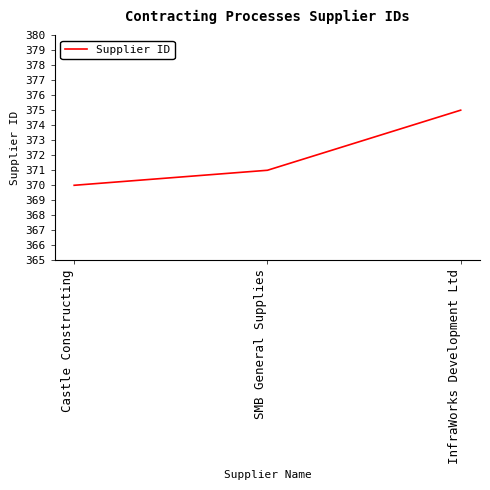

Rank the categories by value from highest to lowest.

InfraWorks Development Ltd, SMB General Supplies, Castle Constructing